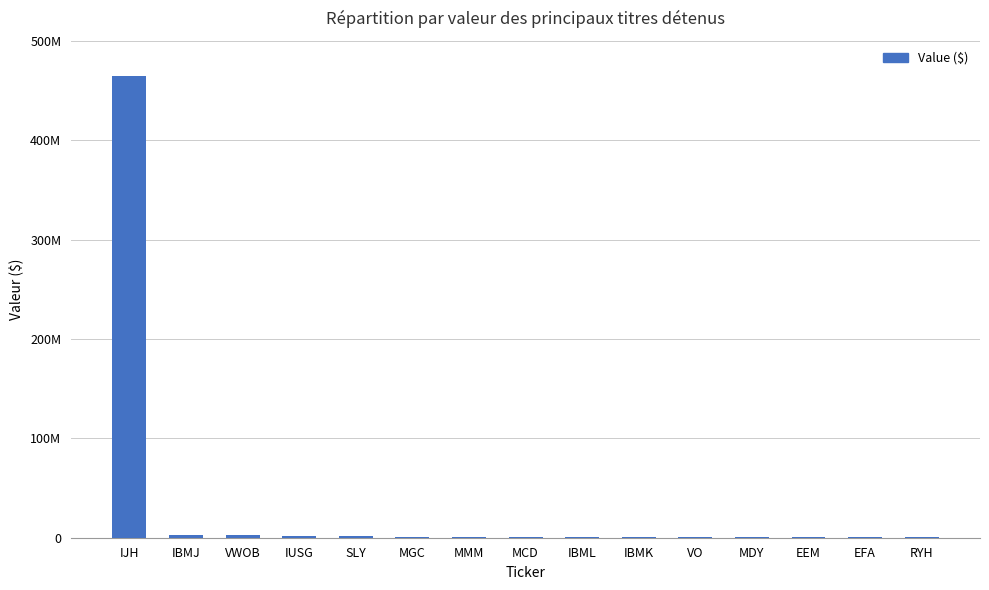

Reading right to left, list all the values displayed in this chart.

501000	508000	531000	685000	827000	946000	948000	950000	958000	1219000	1398000	1738000	3111000	3155000	464287507